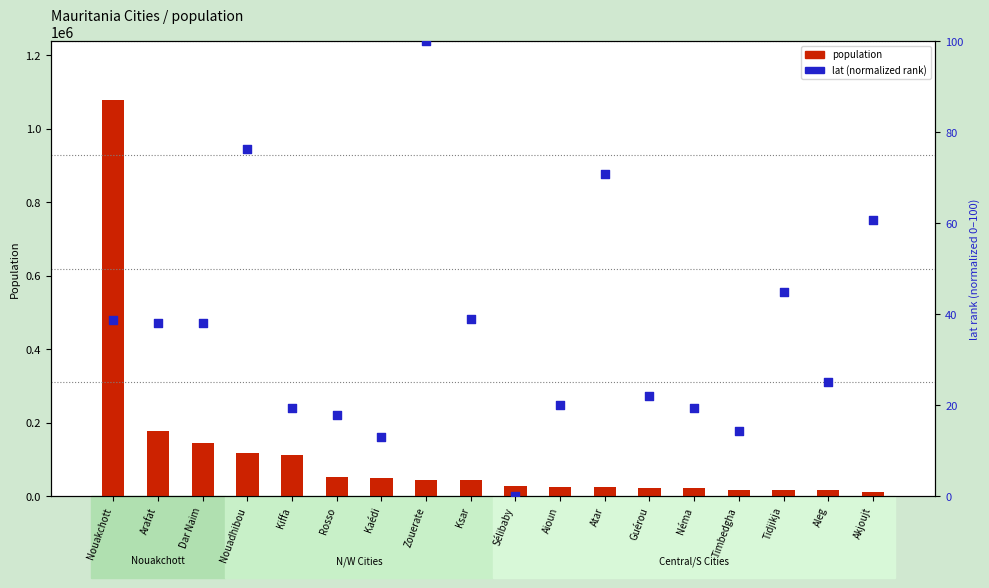

What is the total value across all series at Timbedgha?

17846.4